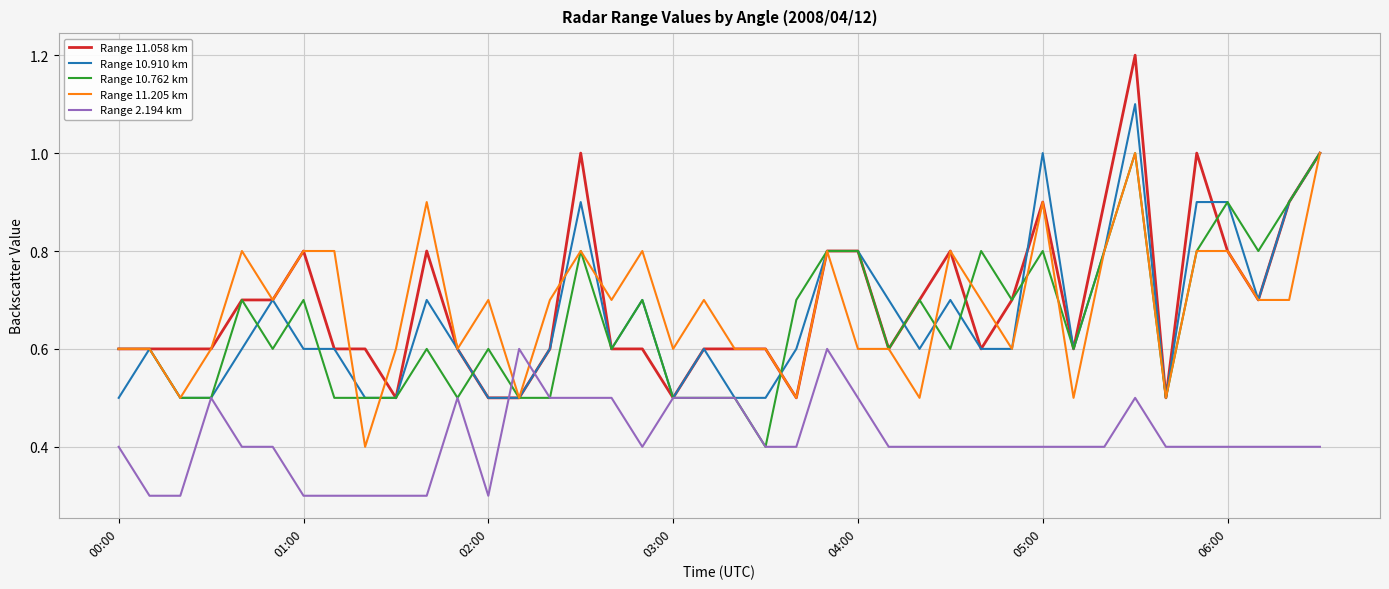

What is the difference between the second highest and second lowest values in the Range 2.194 km series?

0.3